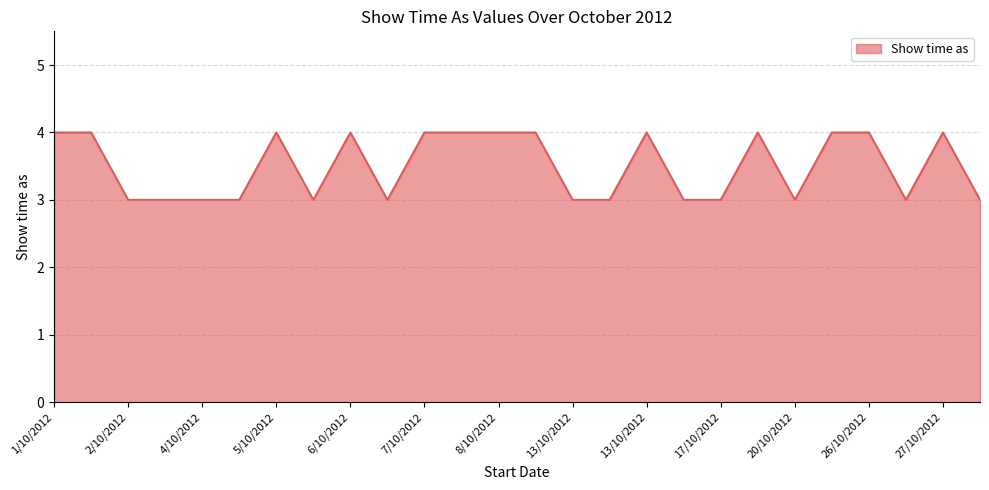

What is the minimum value shown in the chart?

3